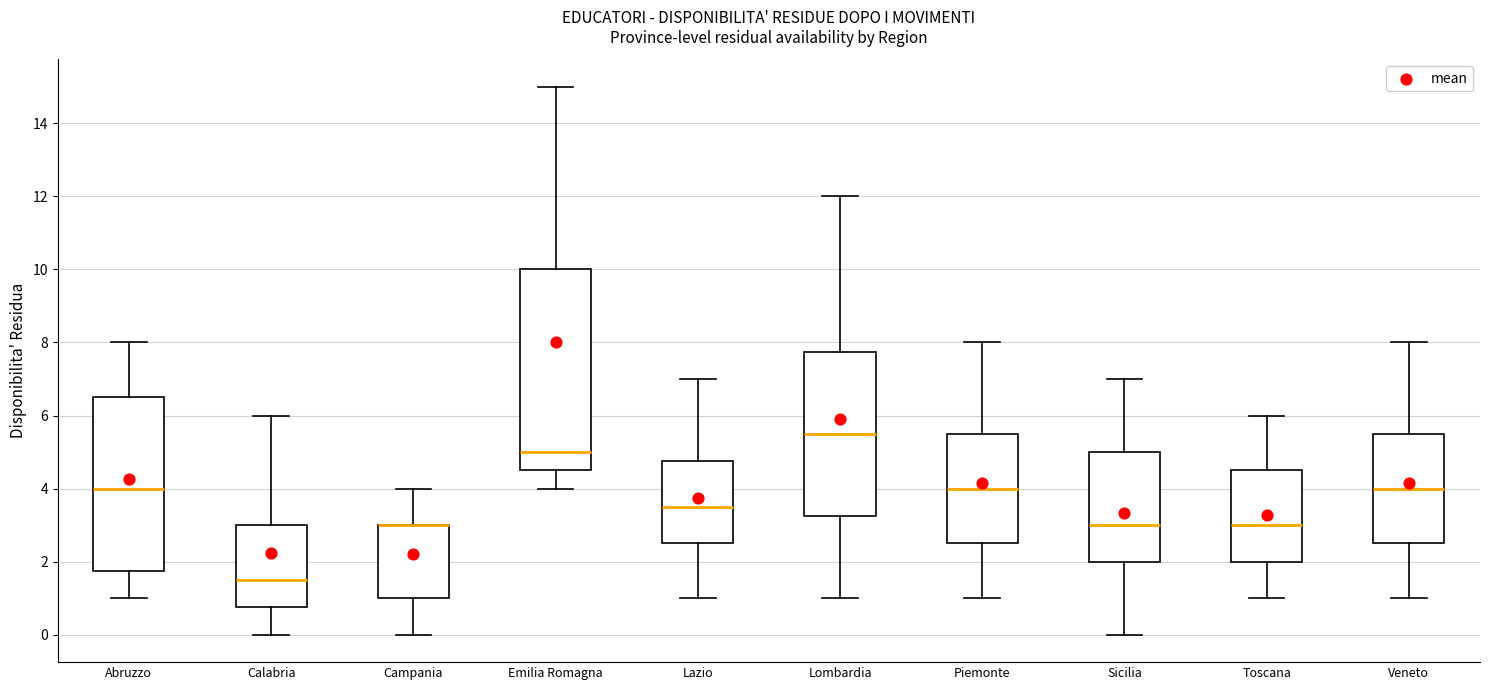

Reading left to right, read every box against the y-axis: the position of its median line, the range the box covers, and the ends of its whiskers. The values are not printed on the chart, so give them approximately, as read against the axis.

Abruzzo: median 4.0, box 1.8 to 6.6, whiskers 1.0 to 8.0
Calabria: median 1.6, box 0.8 to 3.0, whiskers 0.0 to 6.0
Campania: median 3.0 (drawn on the box's upper edge), box 1.0 to 3.0, whiskers 0.0 to 4.0
Emilia Romagna: median 5.0, box 4.6 to 10.0, whiskers 4.0 to 15.0
Lazio: median 3.6, box 2.6 to 4.8, whiskers 1.0 to 7.0
Lombardia: median 5.6, box 3.2 to 7.8, whiskers 1.0 to 12.0
Piemonte: median 4.0, box 2.6 to 5.6, whiskers 1.0 to 8.0
Sicilia: median 3.0, box 2.0 to 5.0, whiskers 0.0 to 7.0
Toscana: median 3.0, box 2.0 to 4.6, whiskers 1.0 to 6.0
Veneto: median 4.0, box 2.6 to 5.6, whiskers 1.0 to 8.0